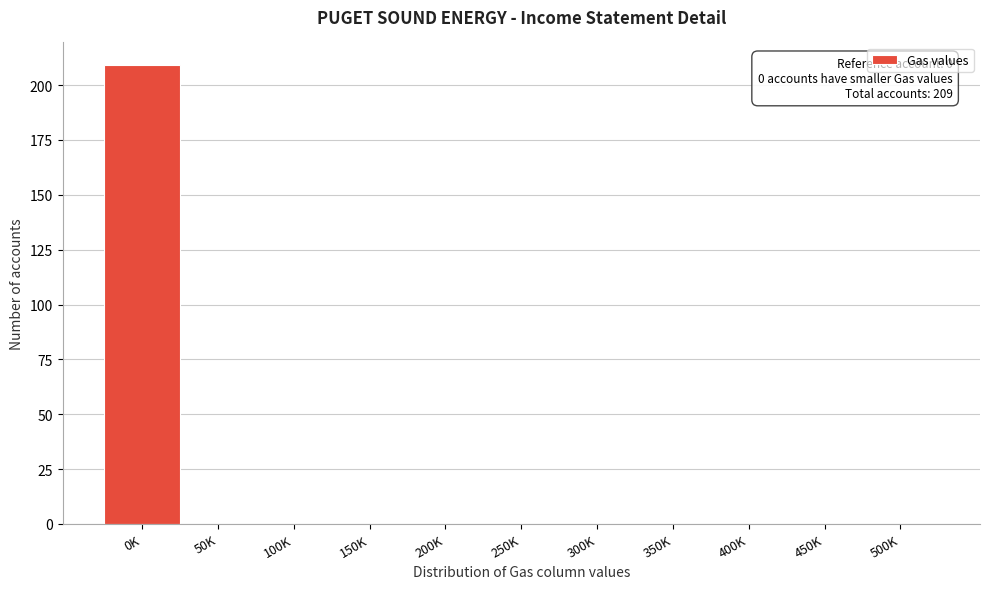

Reading left to right, list all the values displayed in this chart.

0K=209	50K=0	100K=0	150K=0	200K=0	250K=0	300K=0	350K=0	400K=0	450K=0	500K=0